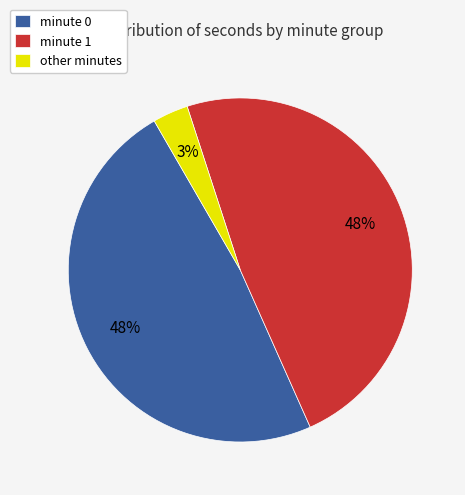

The minute 1 slice represents 48% of the pie. True or false?

True